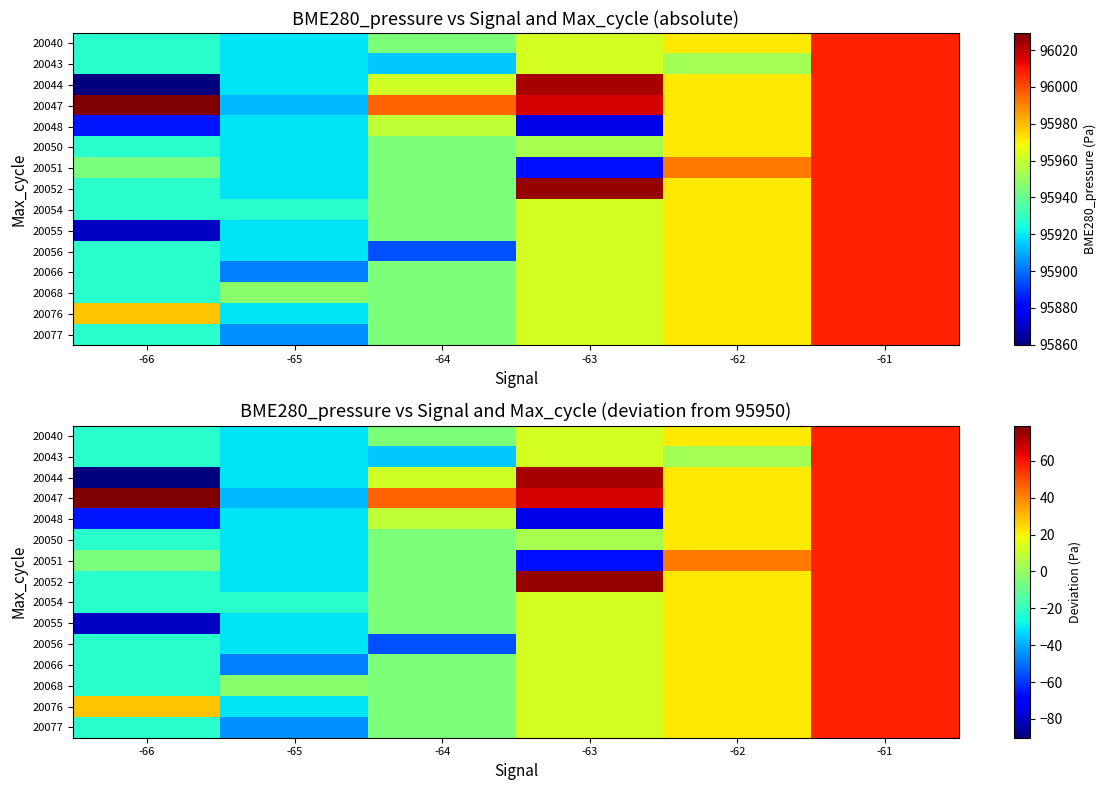

Which label corresponds to the smallest value in the chart?

-66